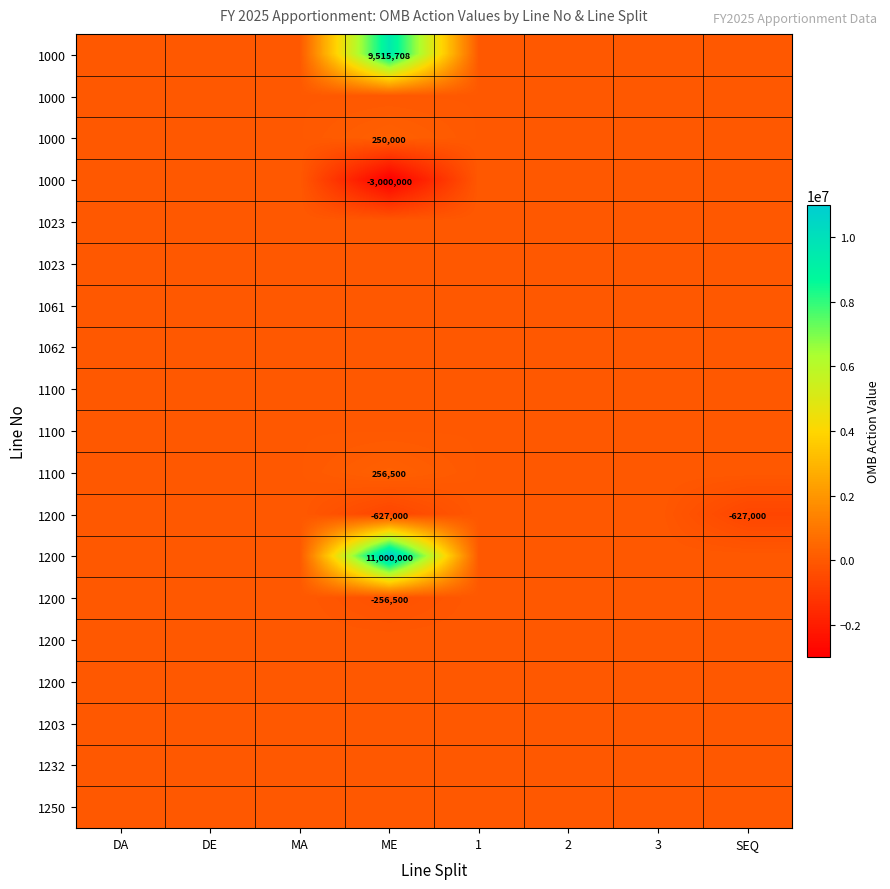

How many data points does each series have?

8